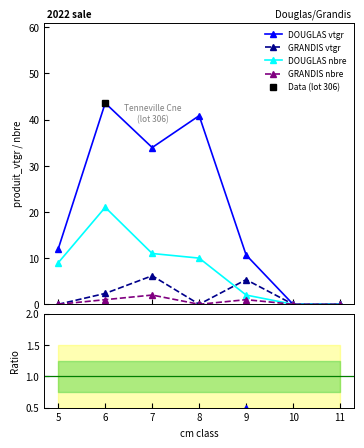

True or false: DOUGLAS vtgr and GRANDIS nbre cross at least once.

False